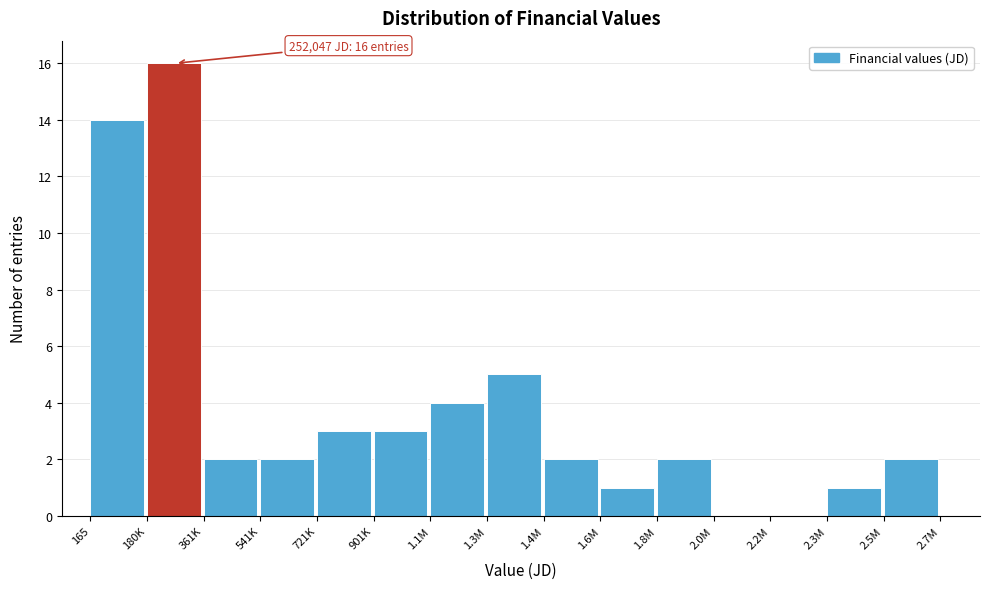

Reading right to left, extract all data points from this chart.

2.5M=2	2.3M=1	2.2M=0	2.0M=0	1.8M=2	1.6M=1	1.4M=2	1.3M=5	1.1M=4	901K=3	721K=3	541K=2	361K=2	180K=16	165=14